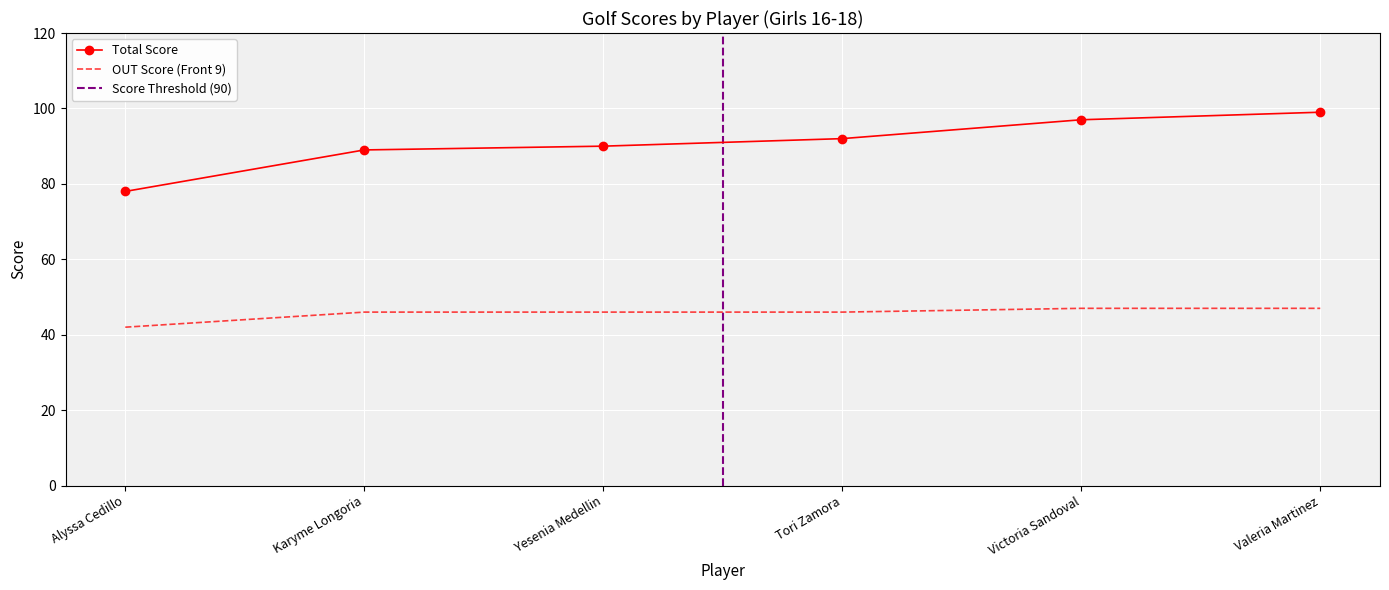

How many lines are shown in the chart?

2